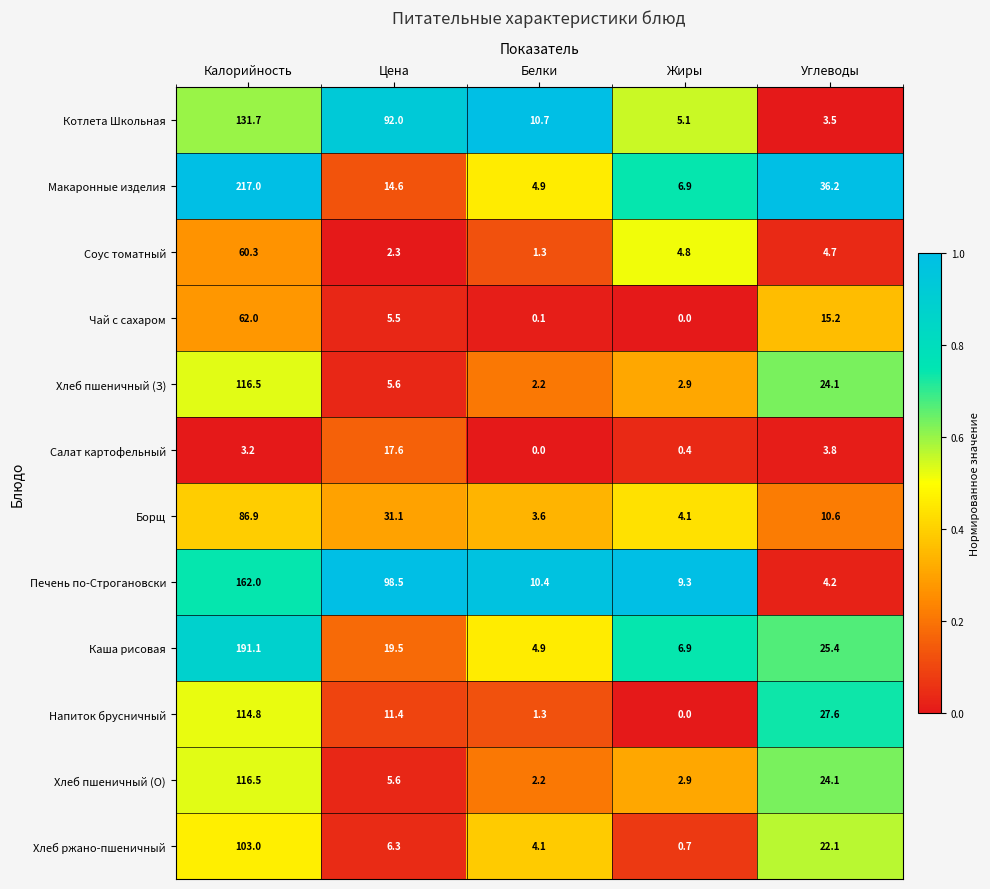

Which series has the widest spread of values?

Макаронные изделия